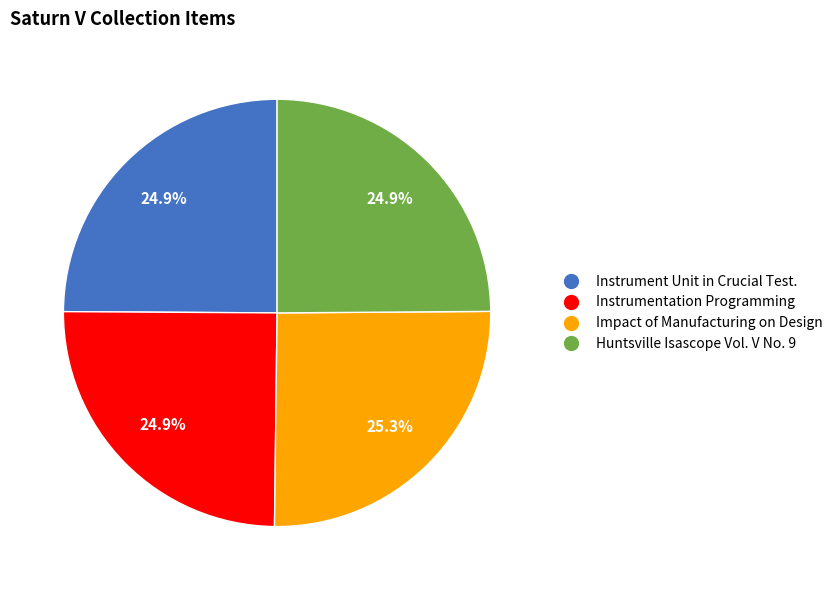

Does any single category account for the majority?

No